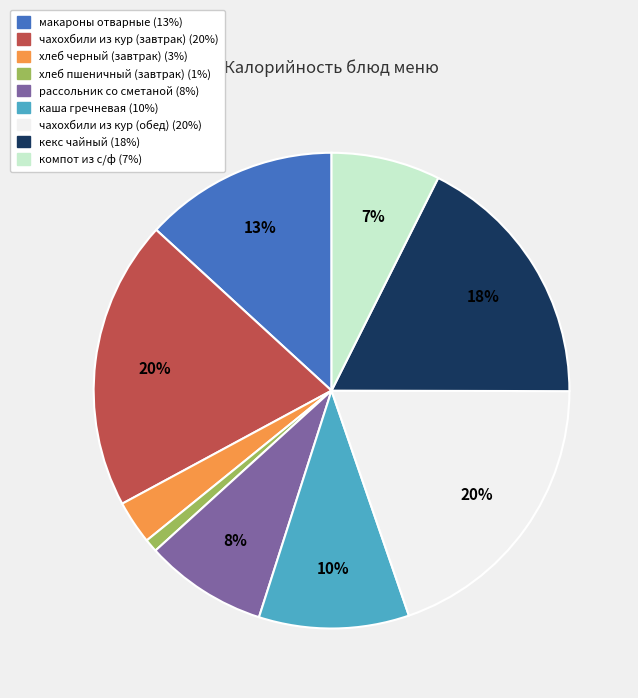

To the nearest percent, what portion does рассольник со сметаной represent?

8%